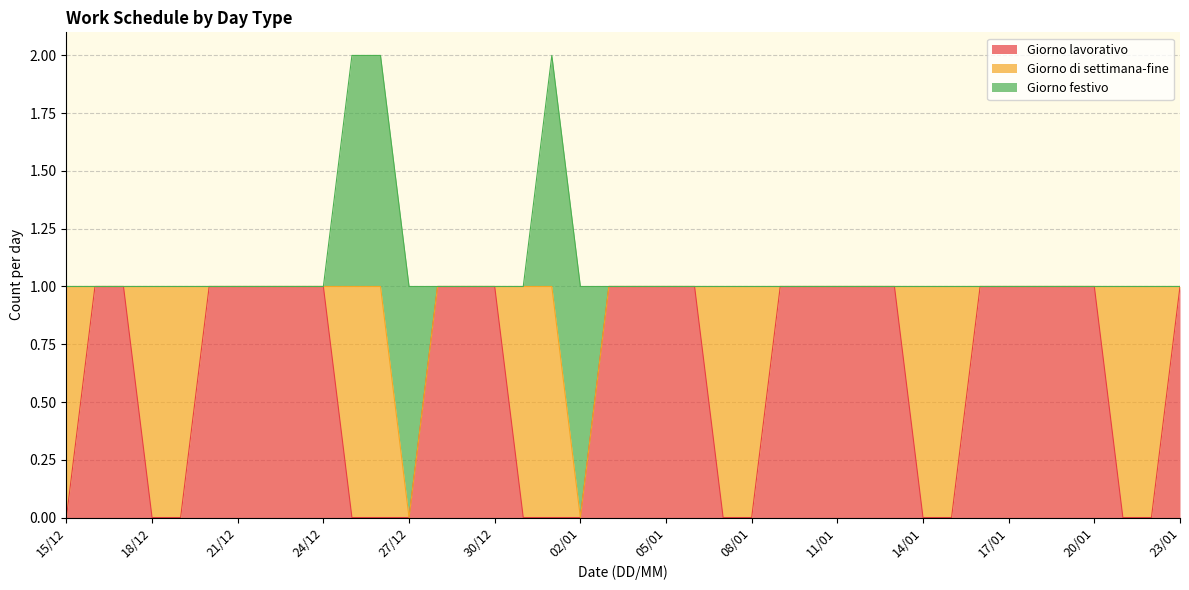

Count the Giorno di settimana-fine values in the range 0 to 1.

40